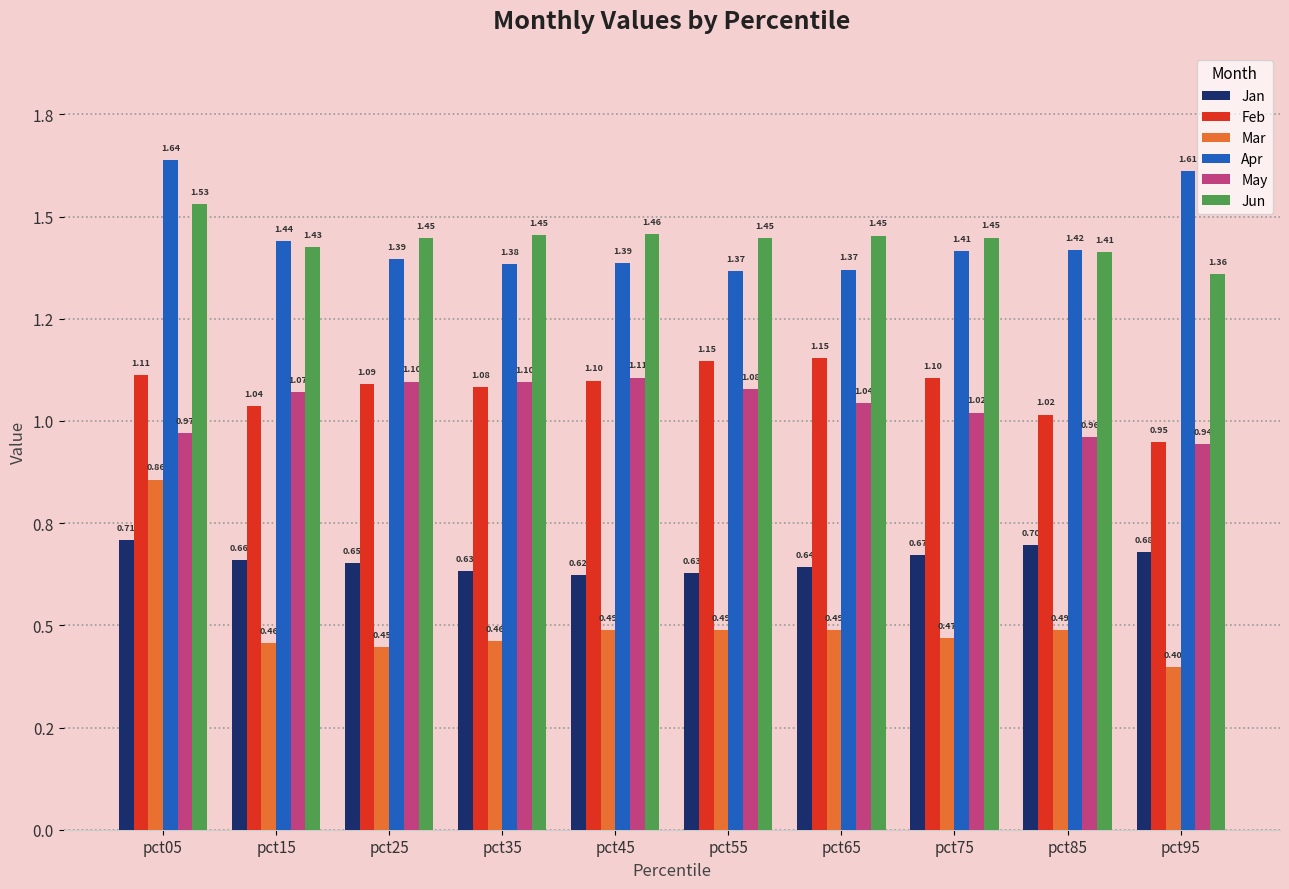

Are the bars horizontal?

No